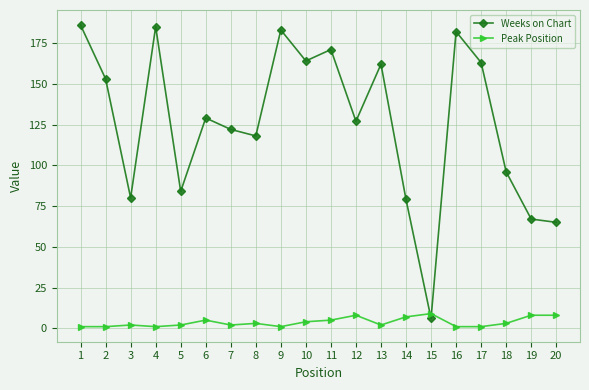

Which series has the largest range (max minus min)?

Weeks on Chart